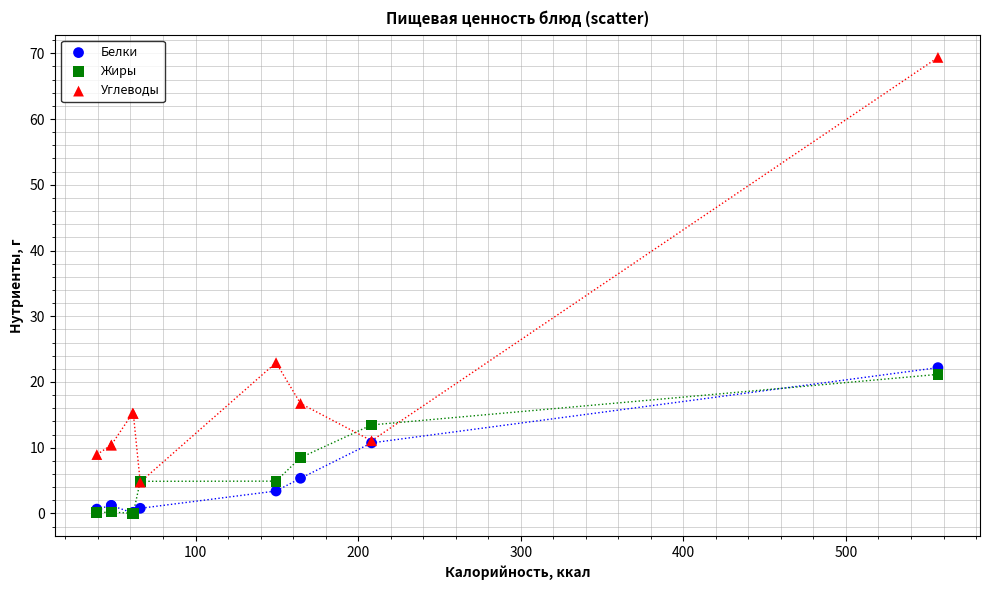

Which series contains the highest Y value?

Углеводы